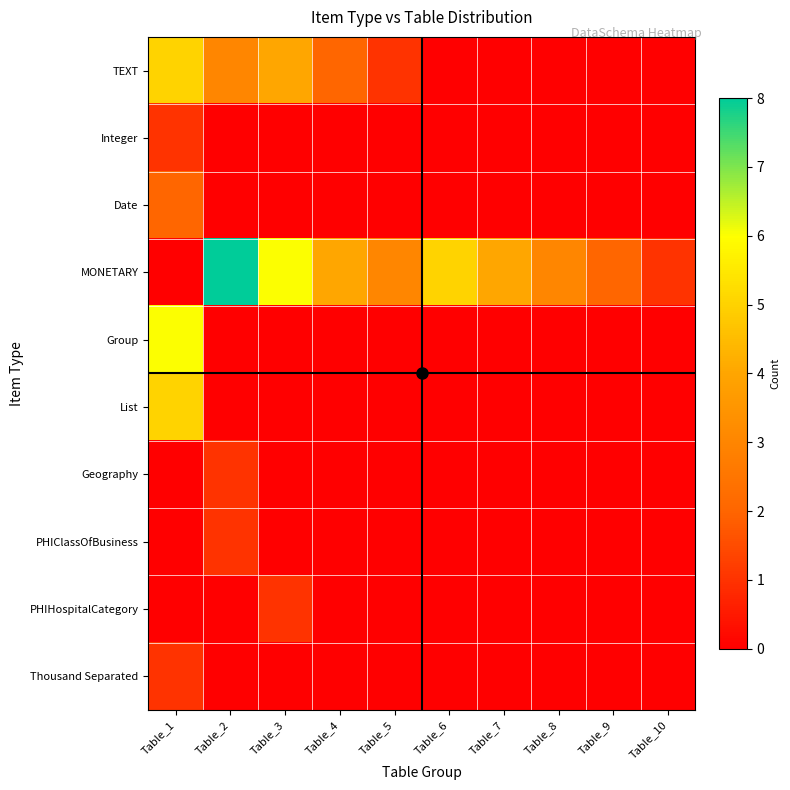

Rank the series at Table_10 from highest to lowest value.

MONETARY, TEXT, Integer, Date, Group, List, Geography, PHIClassOfBusiness, PHIHospitalCategory, Thousand Separated